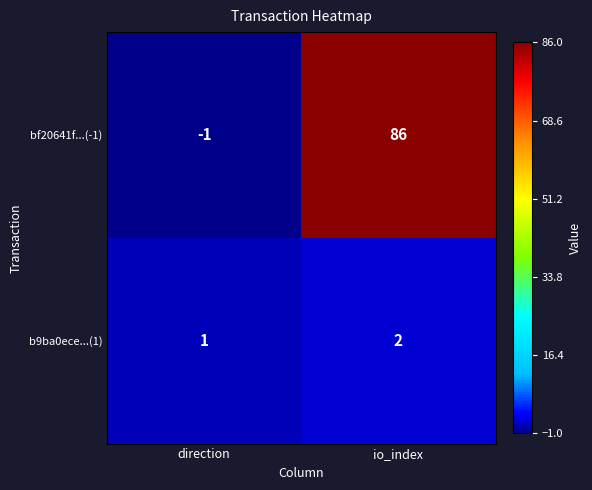

Reading left to right, transcribe all the data shown in this chart.

bf20641f...(-1): direction=-1	io_index=86
b9ba0ece...(1): direction=1	io_index=2